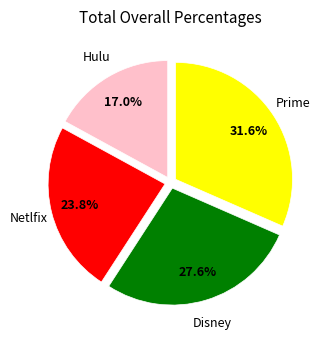

How many segments does this pie chart have?

4